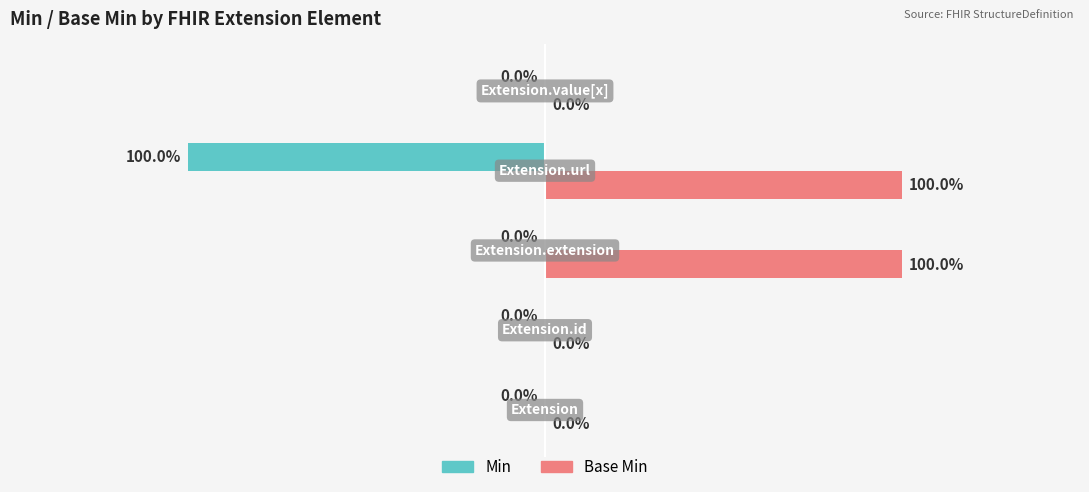

Which series has the largest total across all categories?

Base Min